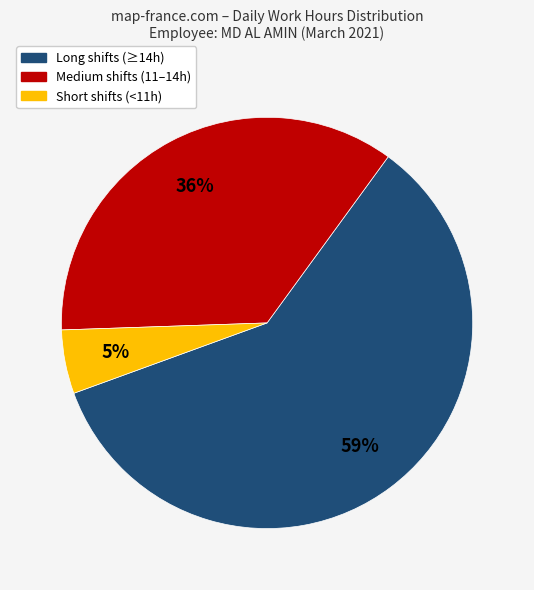

How many segments does this pie chart have?

3